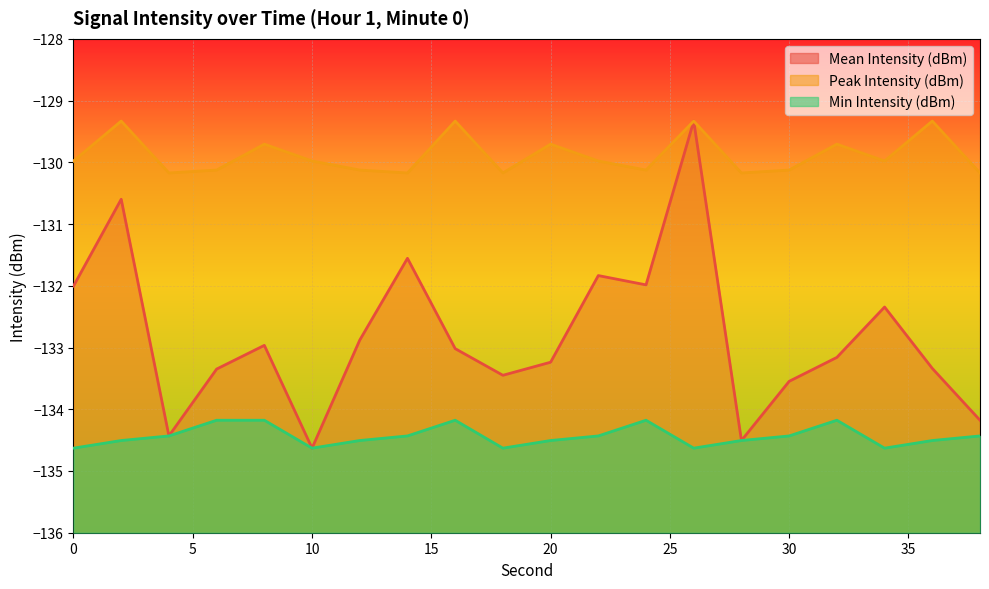

What is the value of the Peak Intensity (dBm) point at the 12th from the left?

-130.0